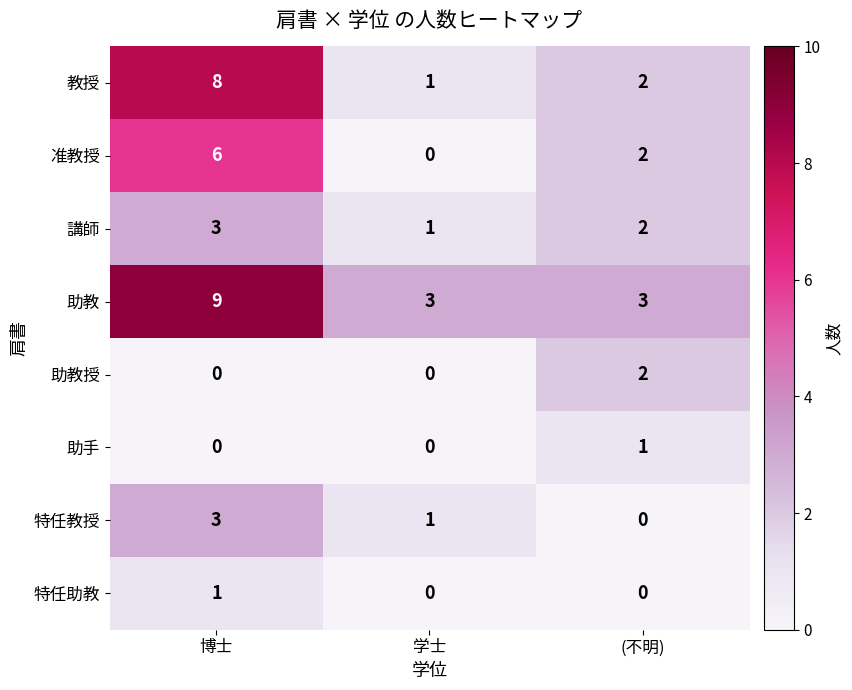

What is the maximum value shown in the chart?

9